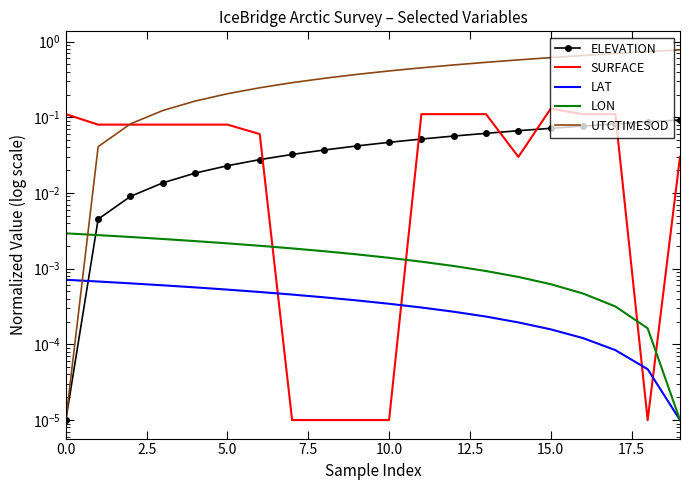

Does the chart have visible grid lines?

No